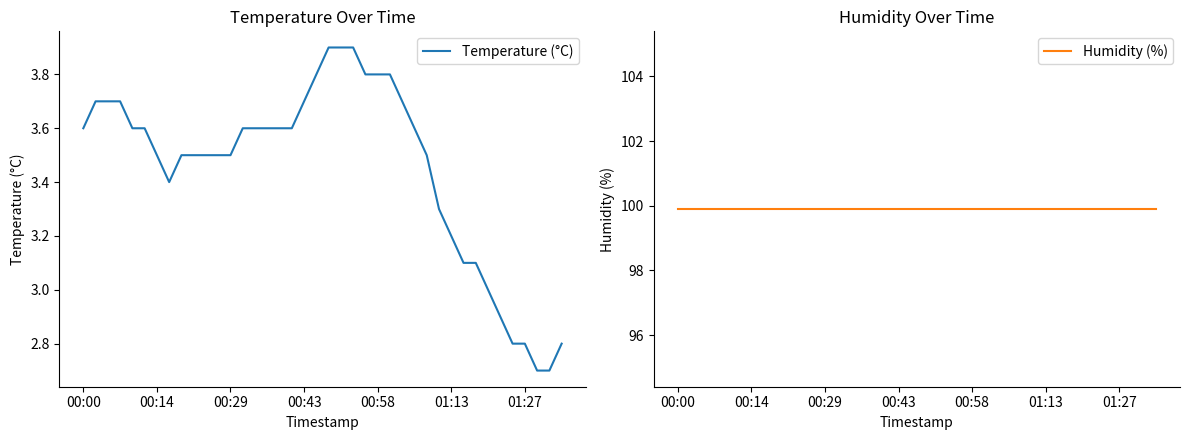

What are all the series names shown in the legend?

Temperature (°C), Humidity (%)